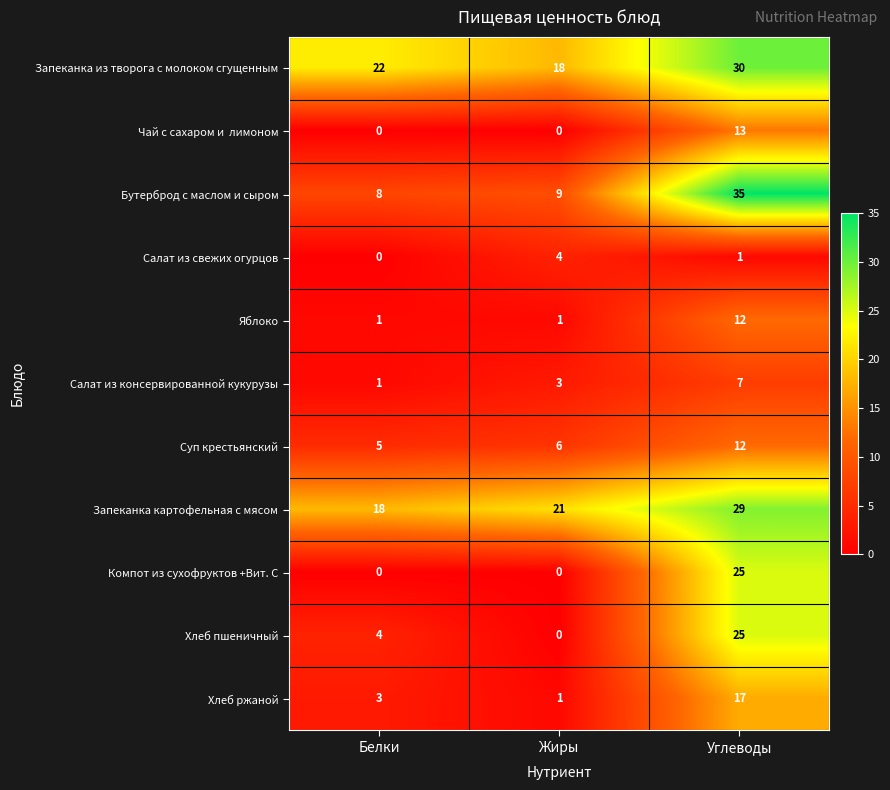

Which series has the largest range (max minus min)?

Бутерброд с маслом и сыром